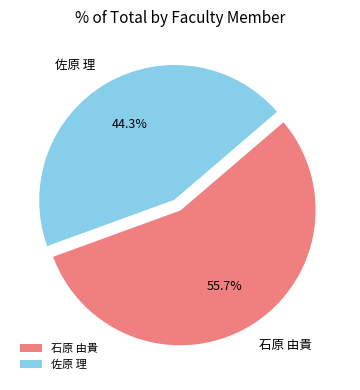

Do 石原 由貴 and 佐原 理 together represent more than half of the pie?

Yes